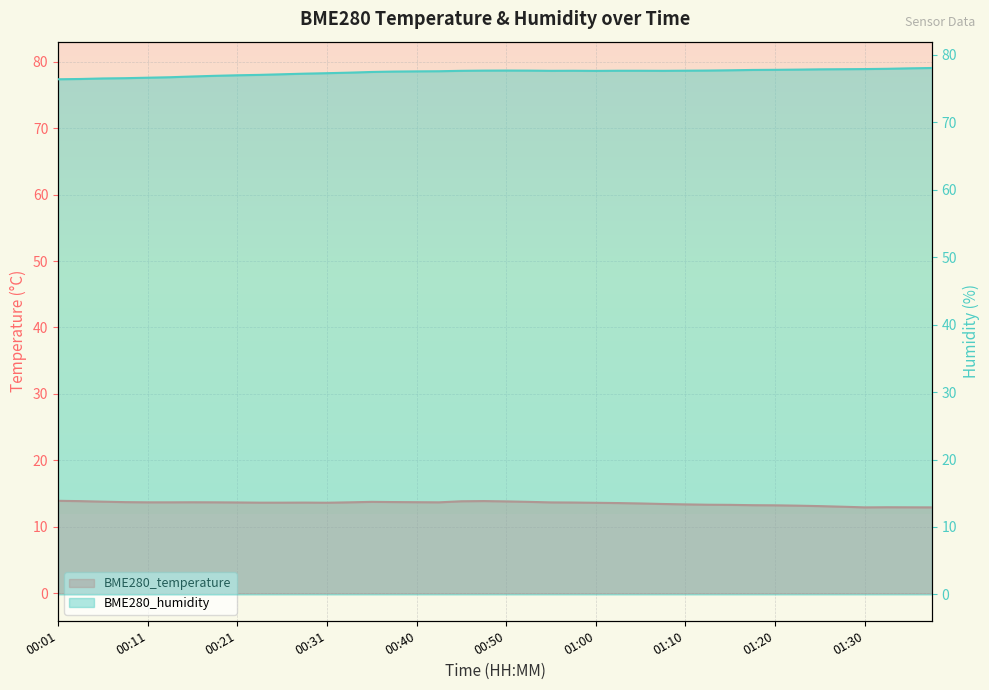

At which label does BME280_temperature reach its minimum?

01:30